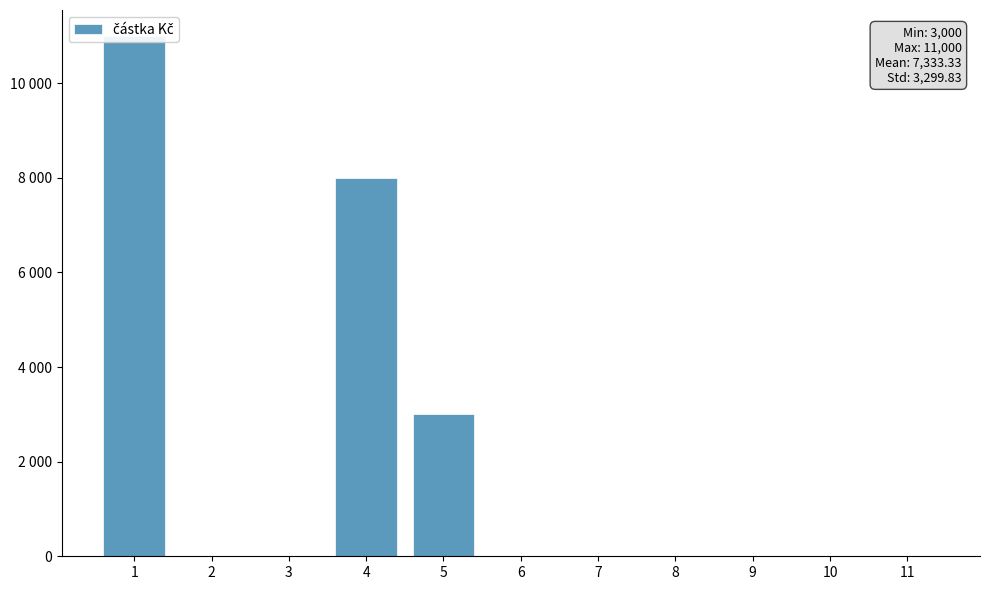

Reading left to right, transcribe all the data shown in this chart.

11000	0	0	8000	3000	0	0	0	0	0	0